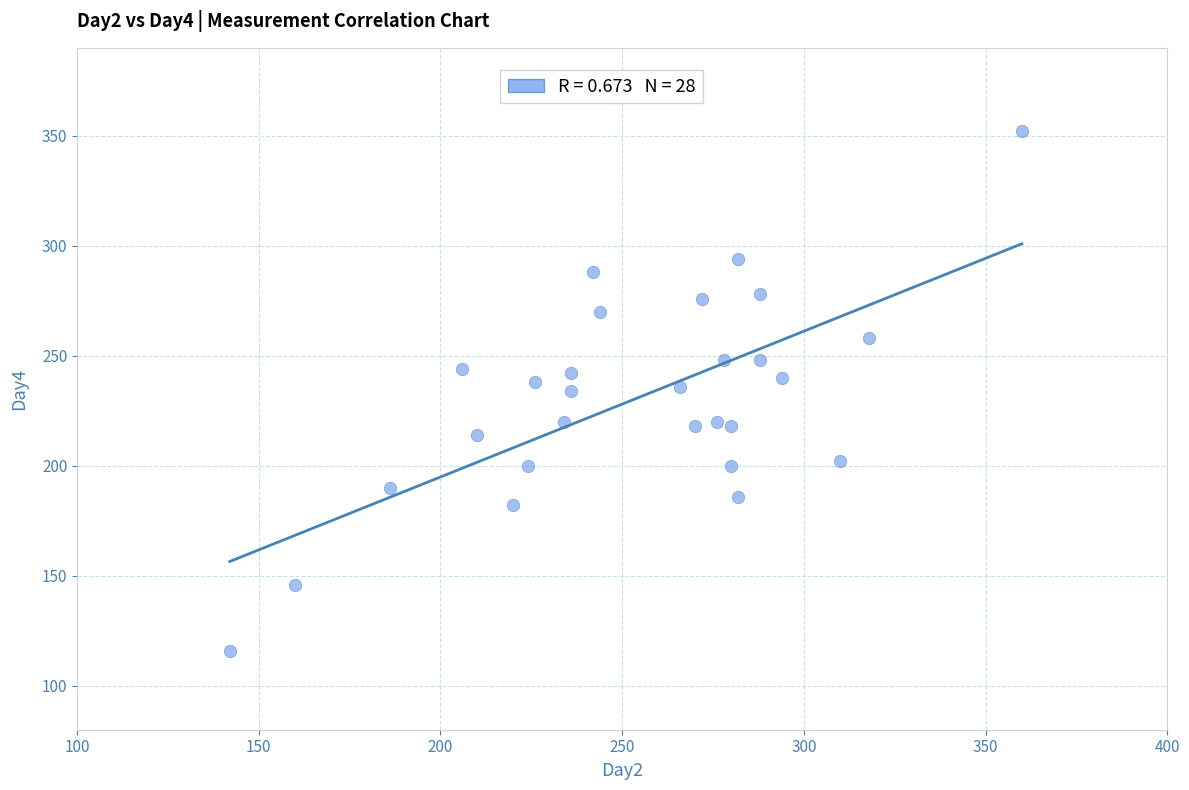

What is the range of Y values (max minus min)?

236